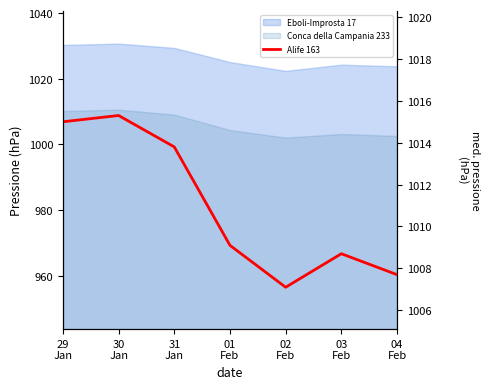

How many points are lower than both their immediate neighbors (excluding endpoints)?

1